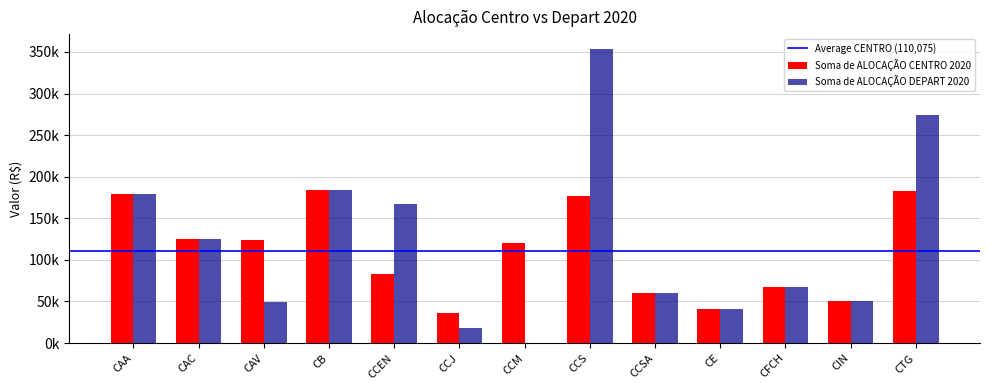

Are the bars grouped side by side (vs. stacked)?

Yes